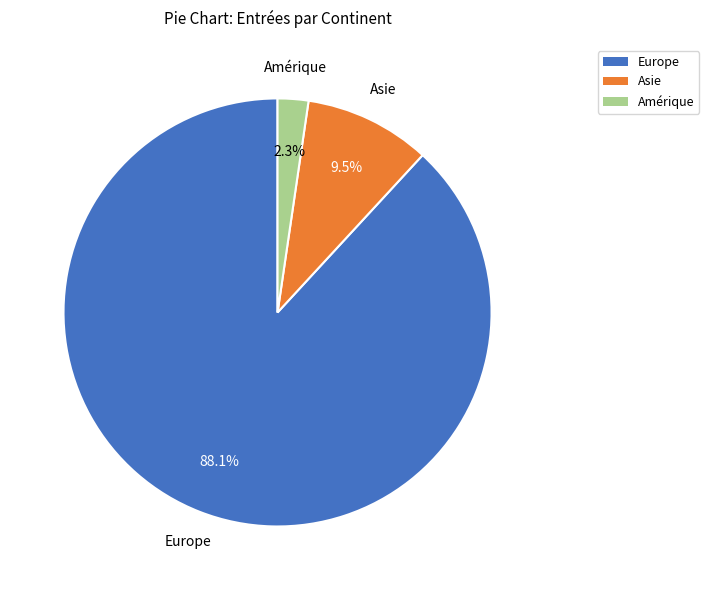

To the nearest percent, what is the difference between the largest and smallest slice percentages?

86%